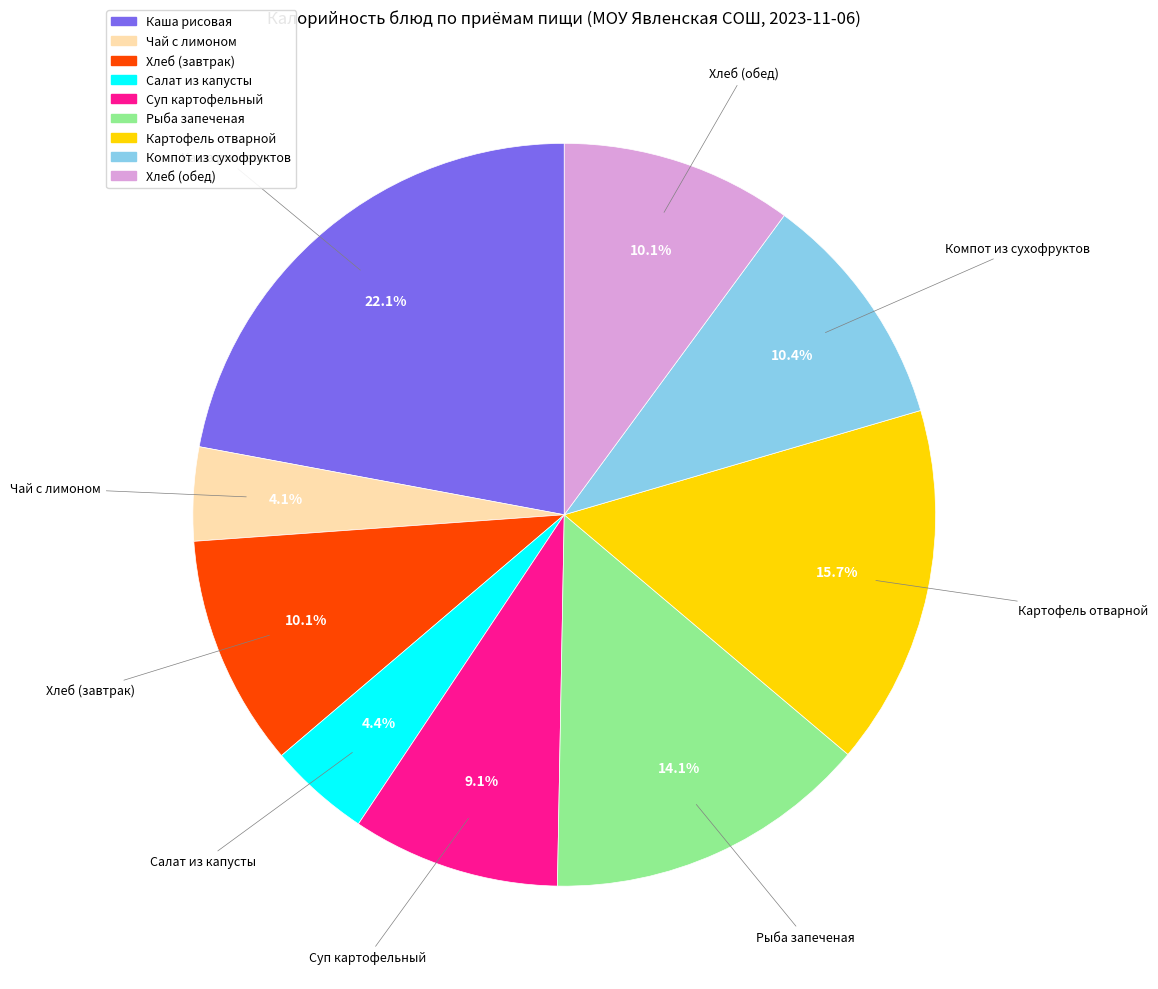

To the nearest percent, what is the average slice percentage?

11%